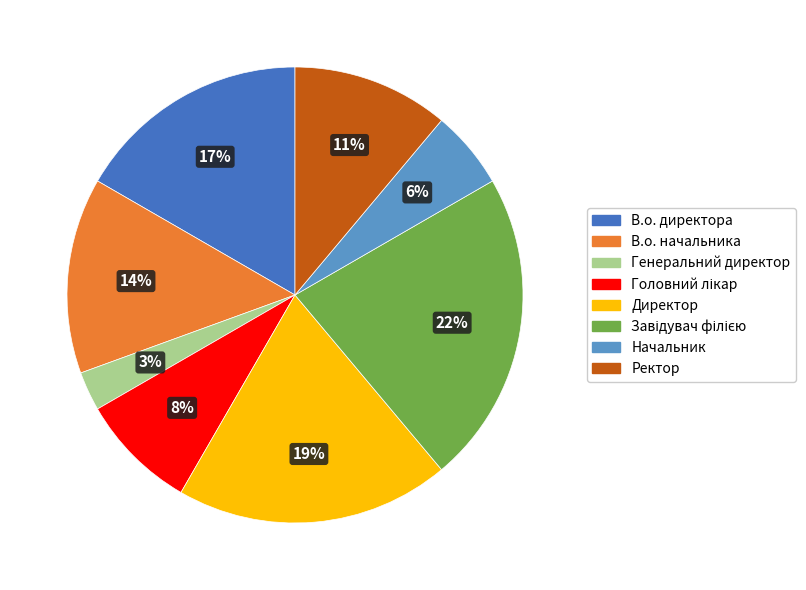

What percentage is the В.о. директора slice, to the nearest percent?

17%